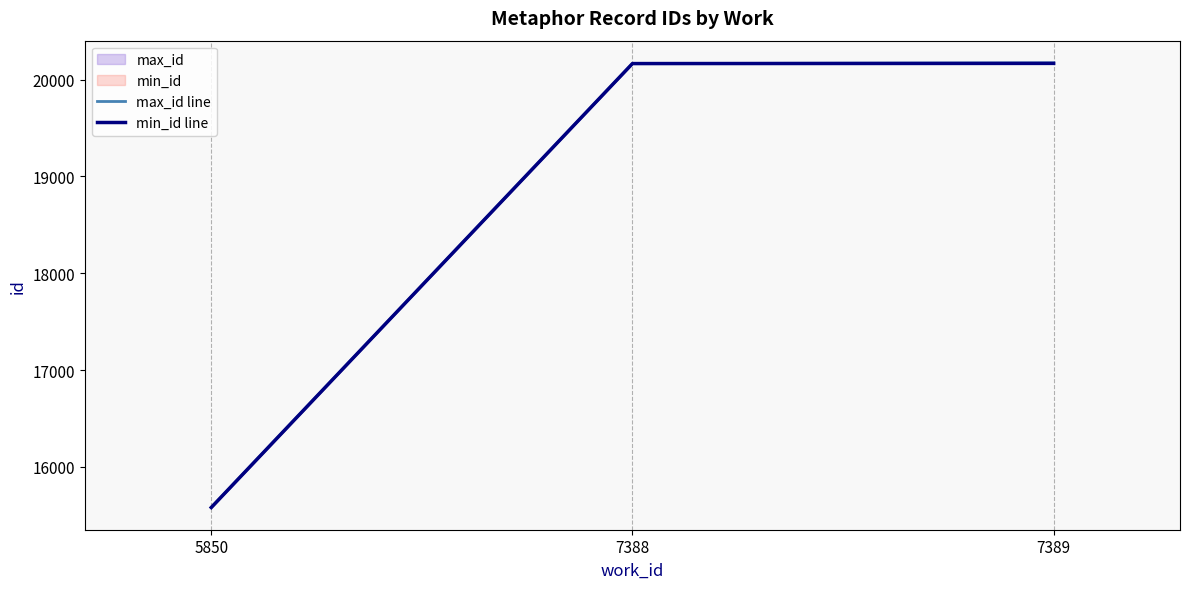

What is the value of the max_id line point at the 3rd from the left?

20173